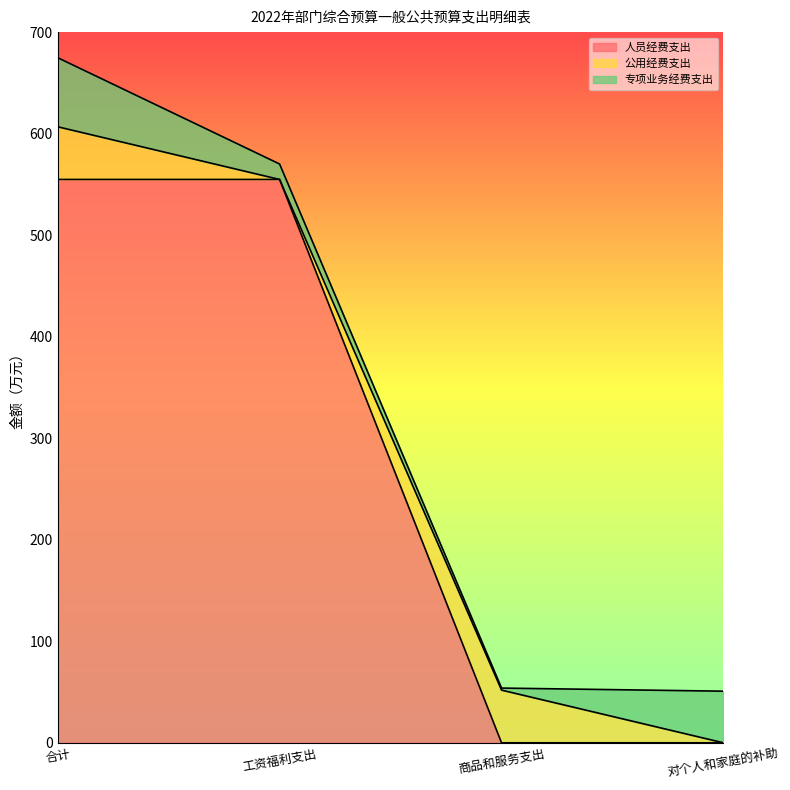

Rank the series by their maximum value, from highest to lowest.

人员经费支出, 专项业务经费支出, 公用经费支出